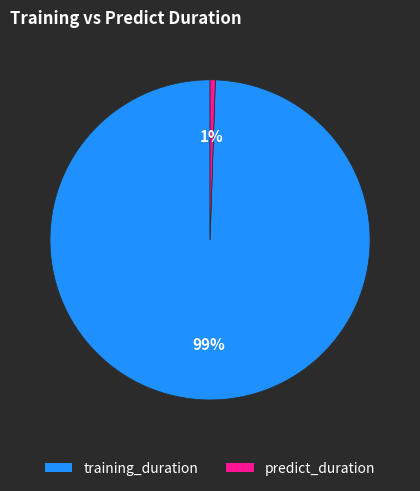

Which slice represents more than half of the pie?

training_duration